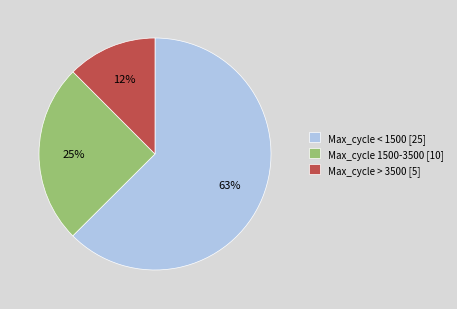

Combined, do Max_cycle 1500-3500 [10] and Max_cycle < 1500 [25] account for over 50%?

Yes